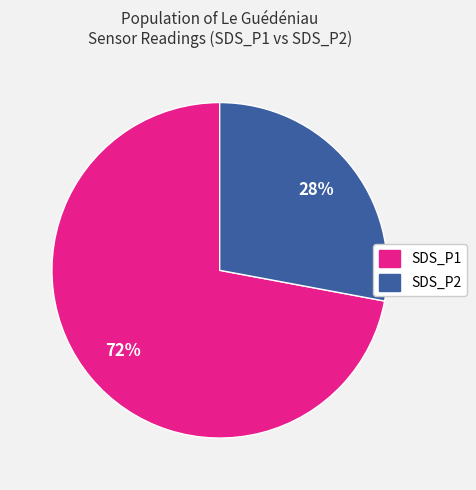

How many segments does this pie chart have?

2